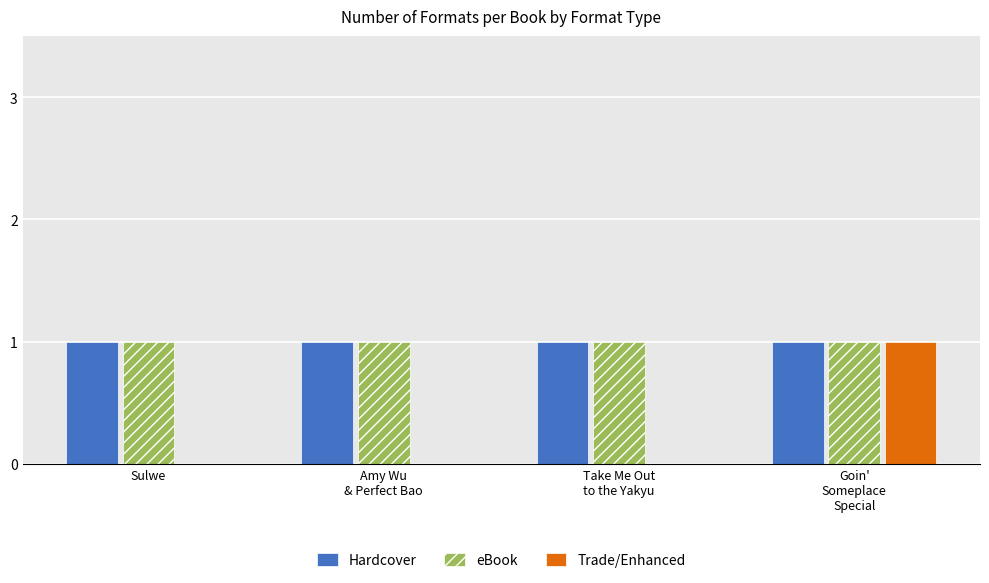

What is the sum of the Hardcover values at Take Me Out
to the Yakyu and Sulwe?

2